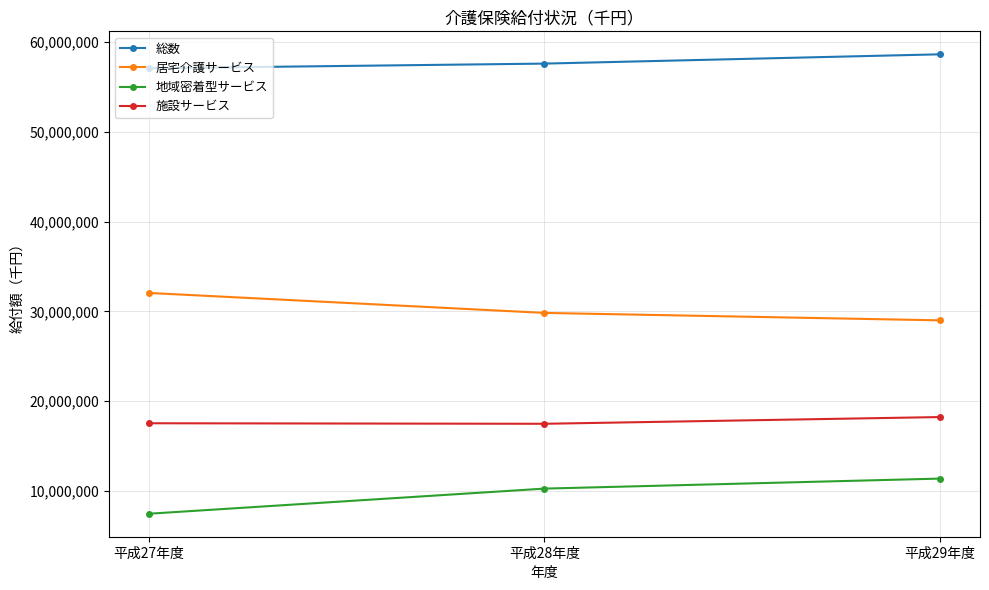

What is the sum of the 総数 values at 平成28年度 and 平成29年度?

116214375